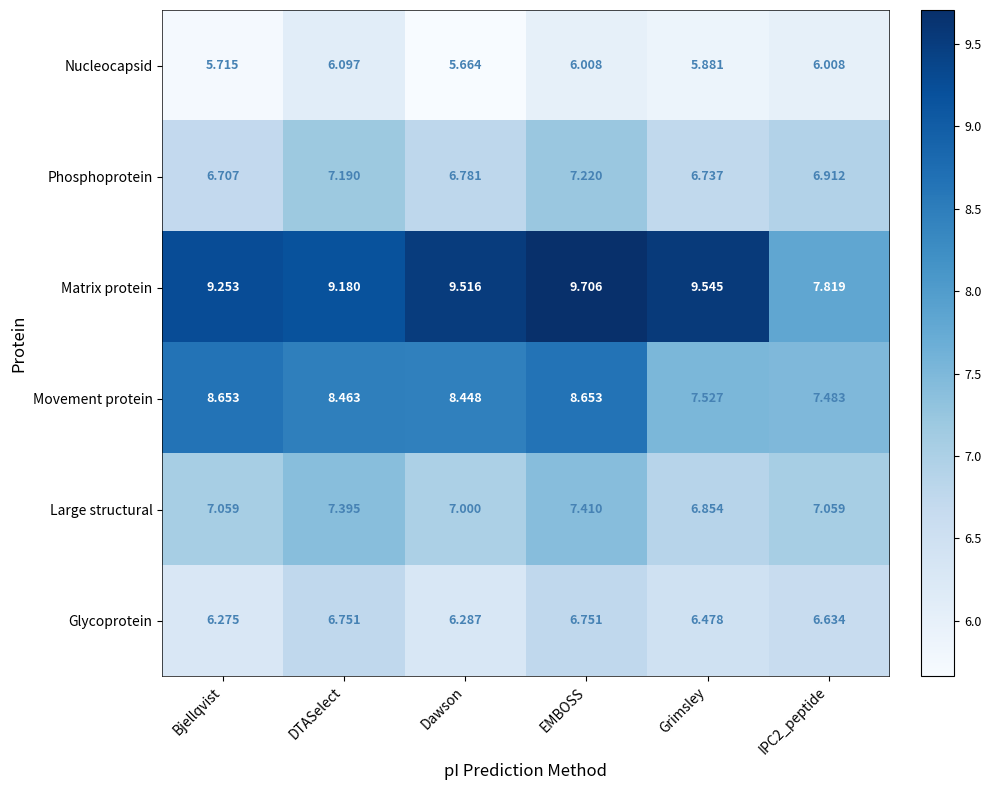

Where is Phosphoprotein nearest to the value 6?

Bjellqvist